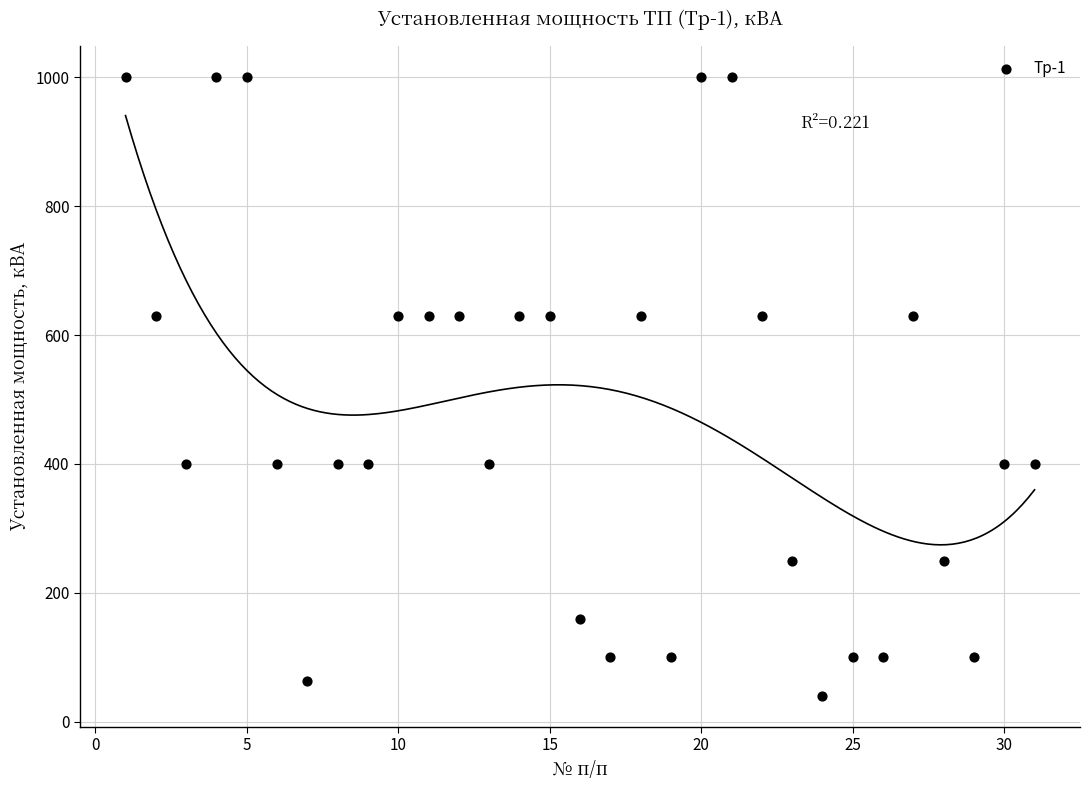

What is the range of Y values (max minus min)?

960